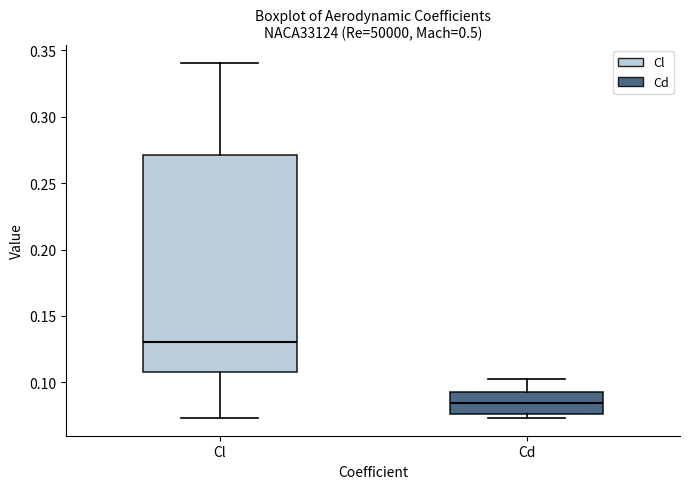

Where does the lower whisker of the box for Cl end on the y-axis? The values are not printed on the chart, so give them approximately, as read against the axis.

0.075